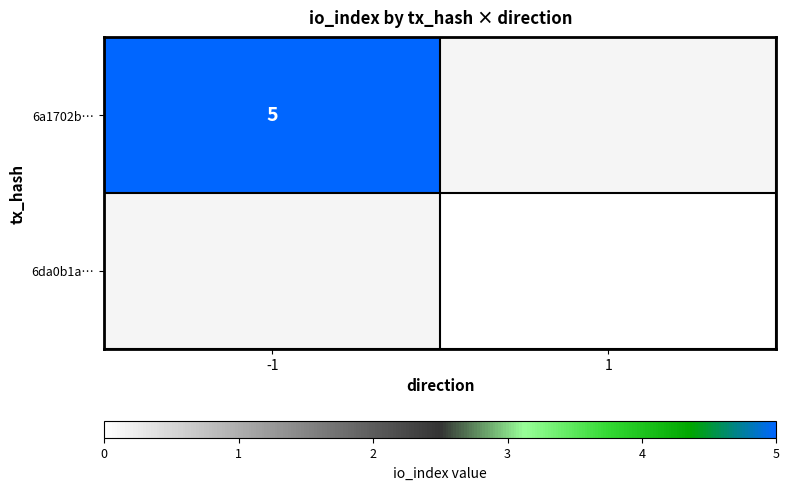

The 6a1702b… series shows 5 at -1. True or false?

True